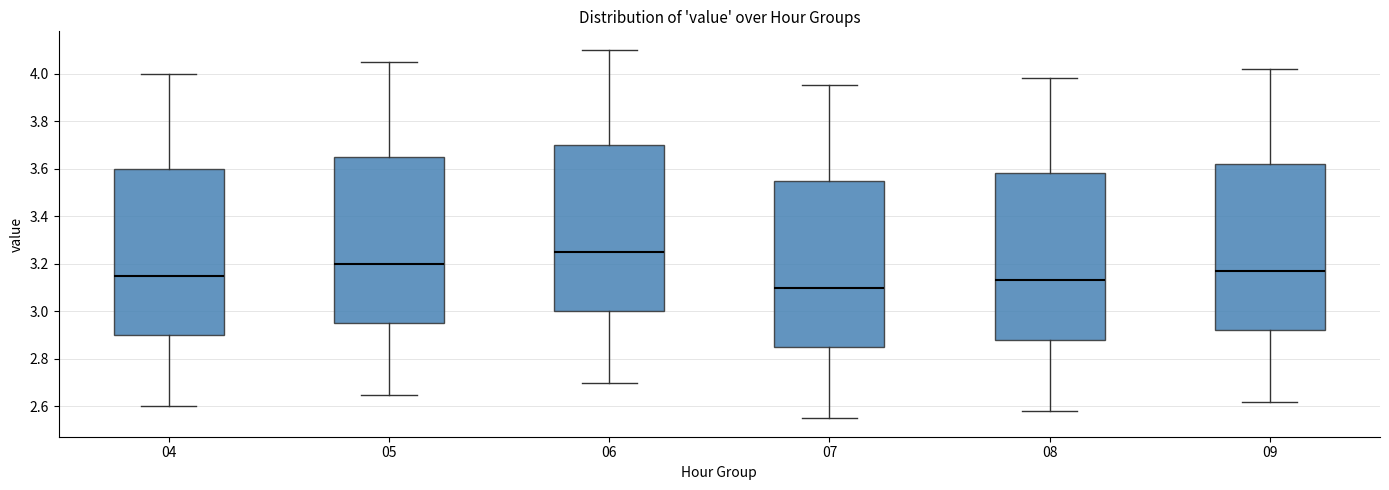

Which box has the highest median line?

06